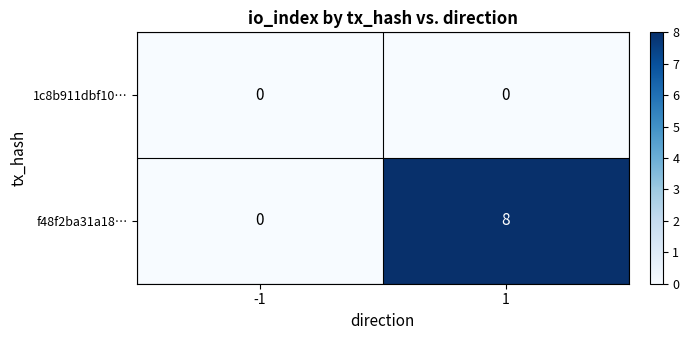

True or false: f48f2ba31a18… has a value of 8 at 1.

True